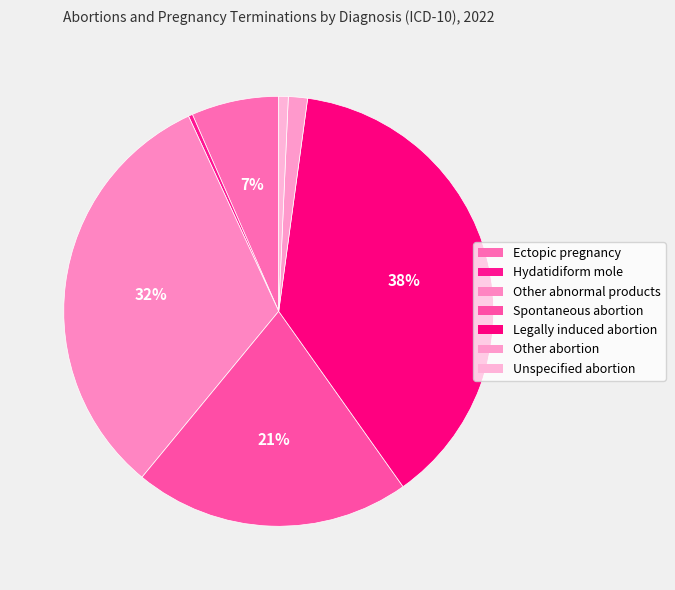

What is the change in value from Other abnormal products to Legally induced abortion?

+471